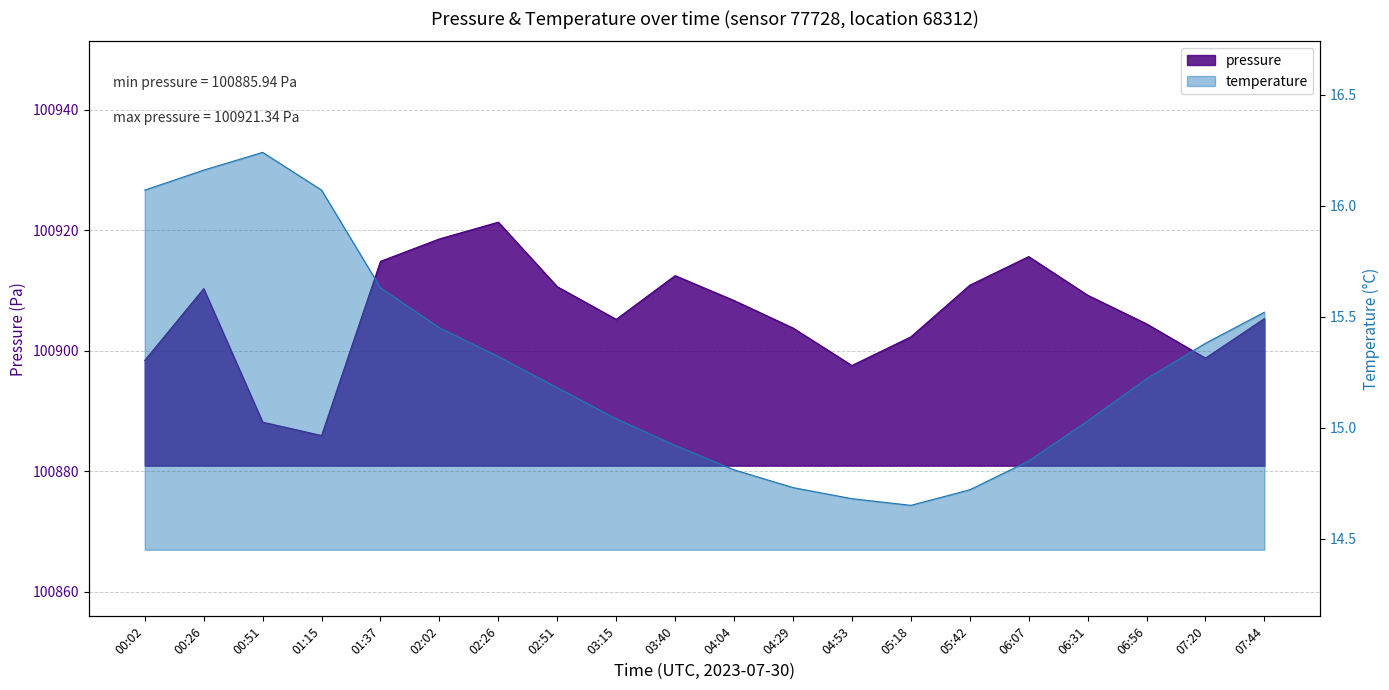

Rank the series at 04:04 from lowest to highest value.

temperature, pressure